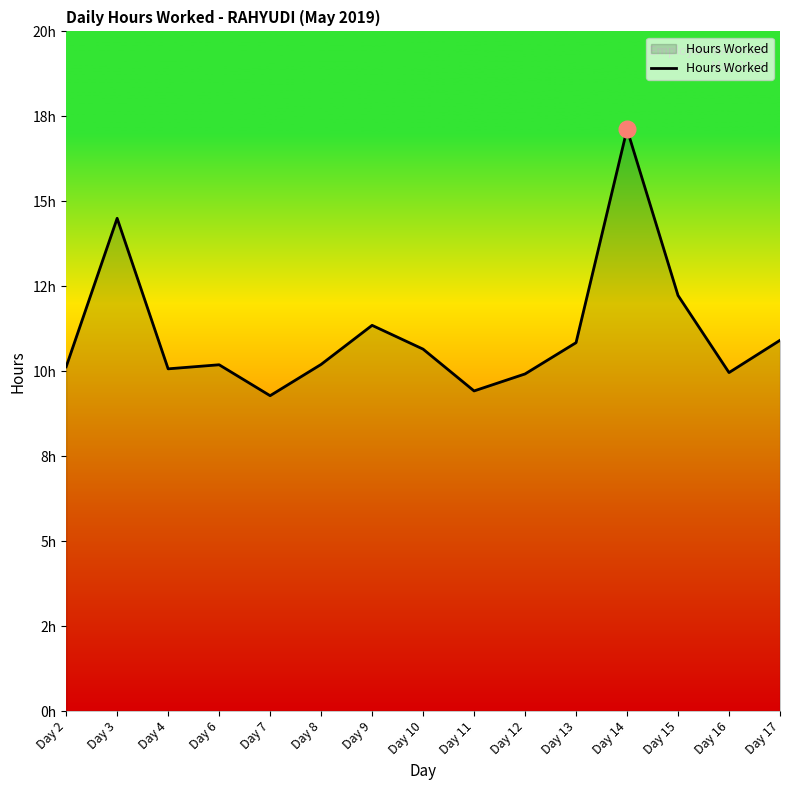

What is the sum of all values?

166.8